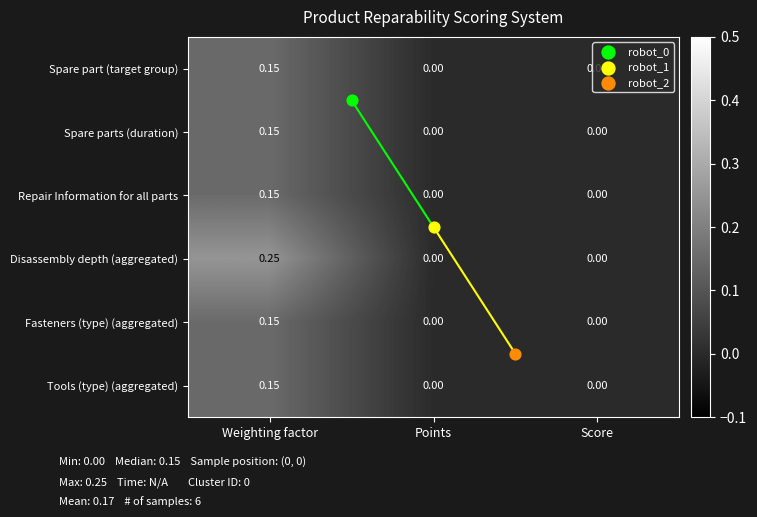

At which label does Repair Information for all parts reach its peak?

Weighting factor